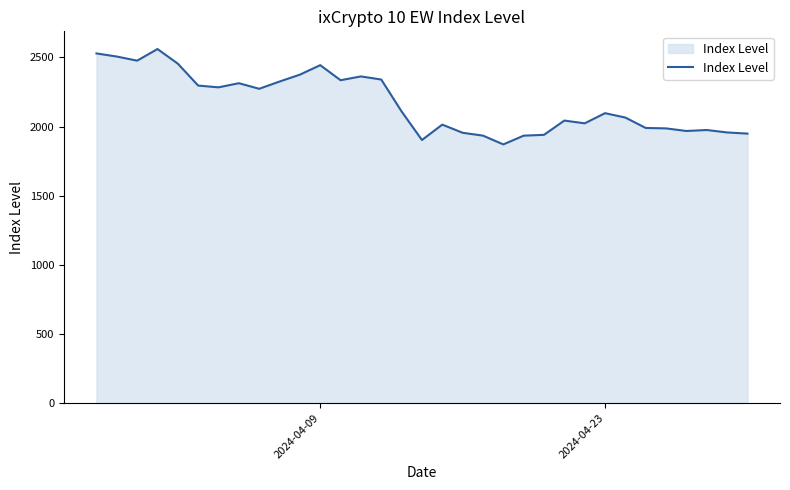

What is the smallest value displayed?

1871.0